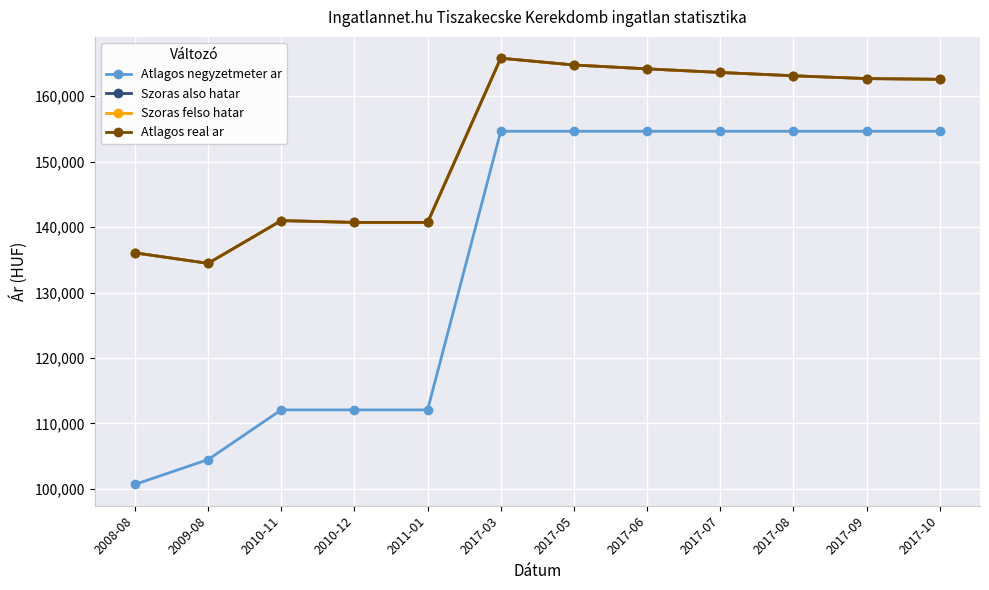

Is this an area chart (filled region under the line)?

No